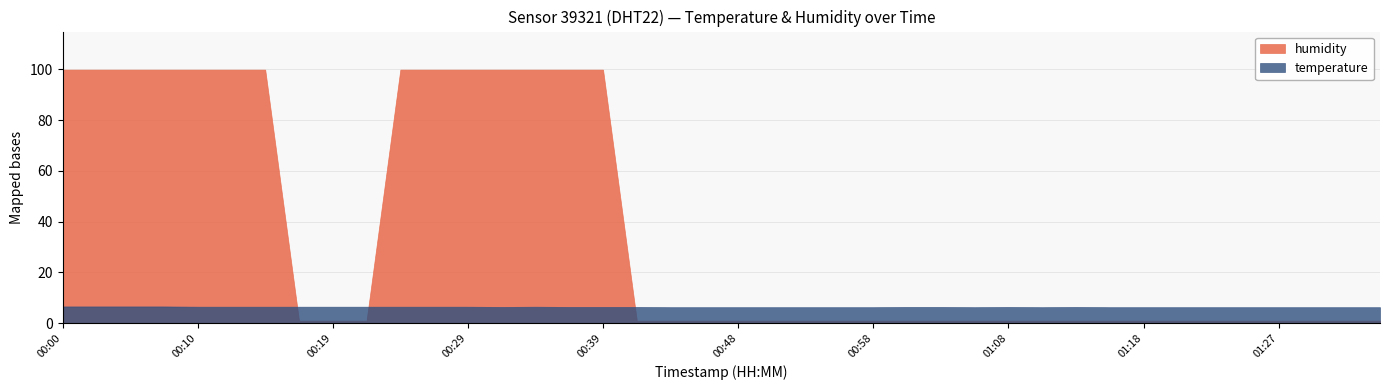

What is the sum of the humidity values at 01:22 and 01:03?

2.0